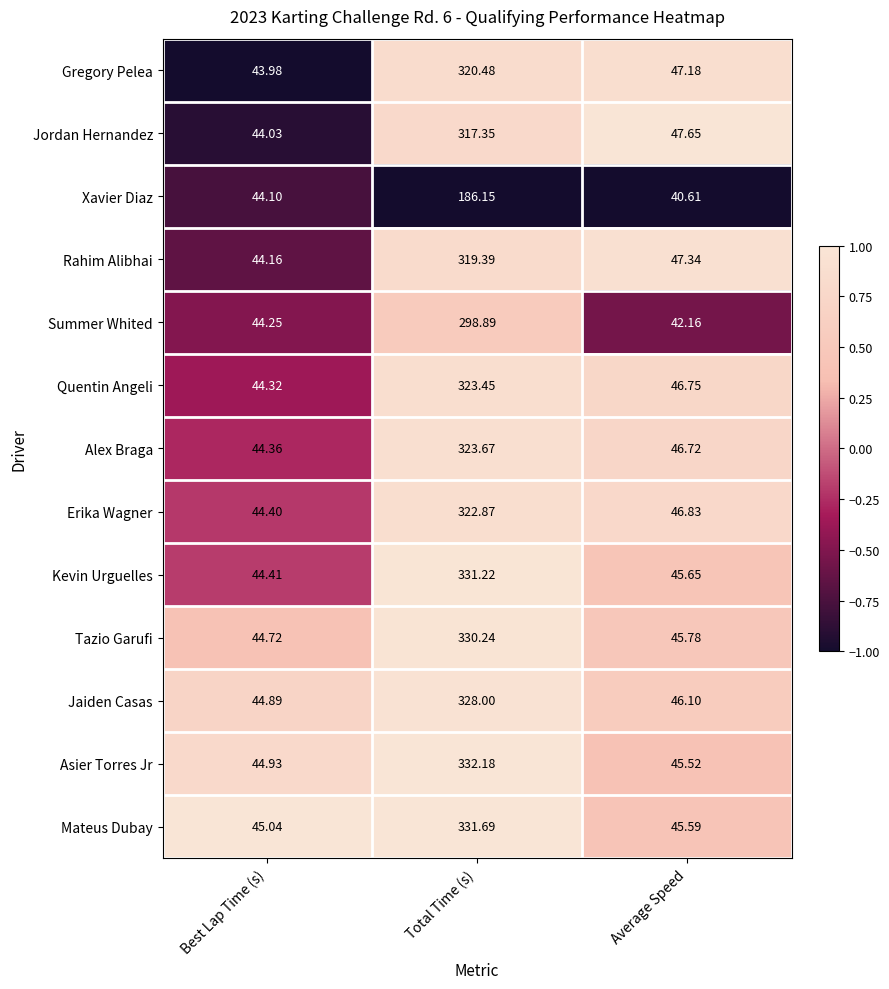

Which label corresponds to the smallest value in the chart?

Average Speed